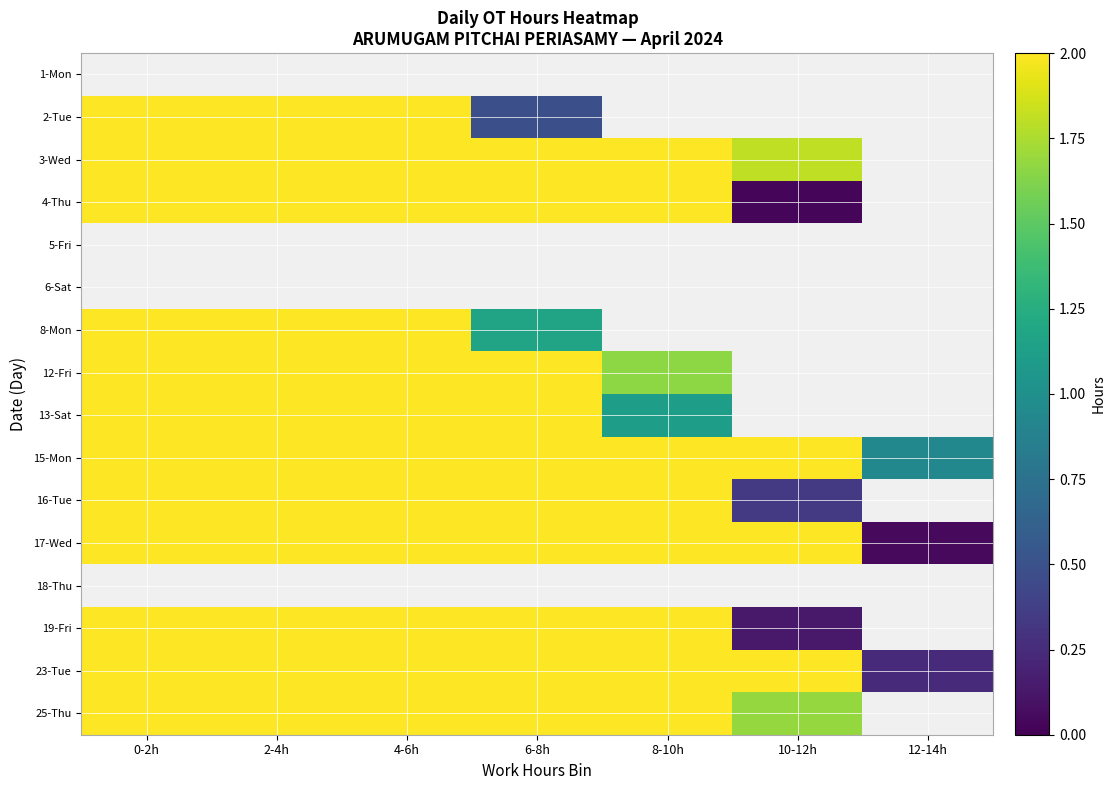

How many values in the 17-Wed series are below 2?

1